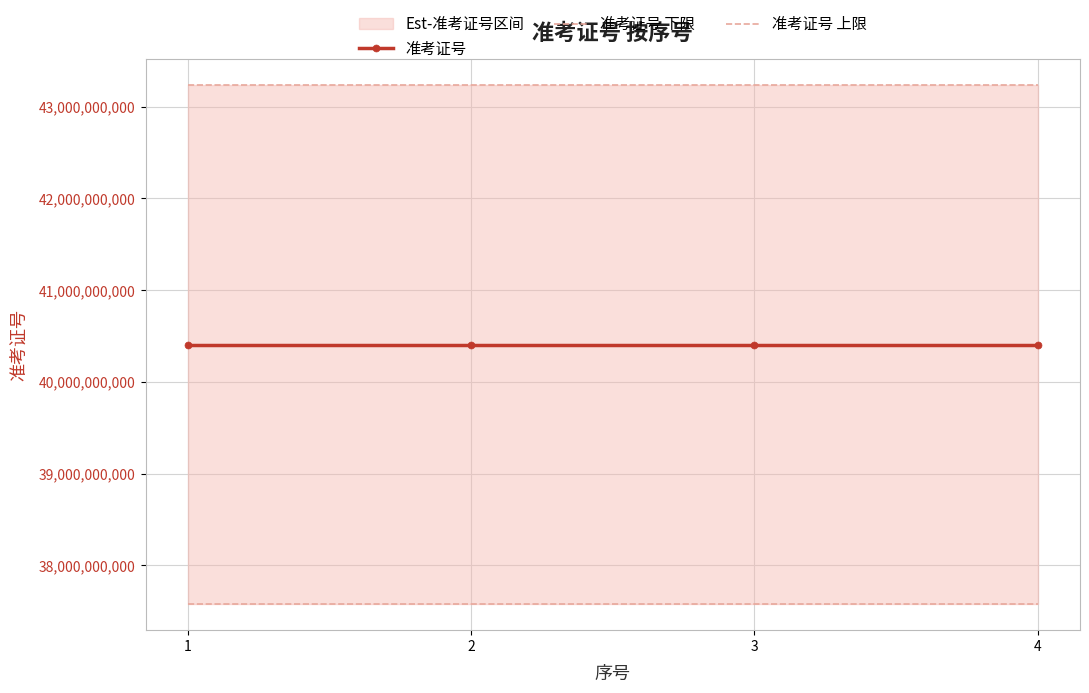

True or false: 准考证号 下限 has more than 2 interior local peaks.

False